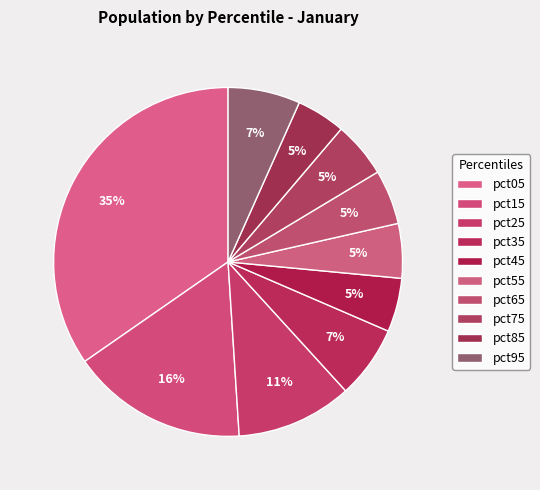

Is the sum of pct65 and pct25 greater than half?

No